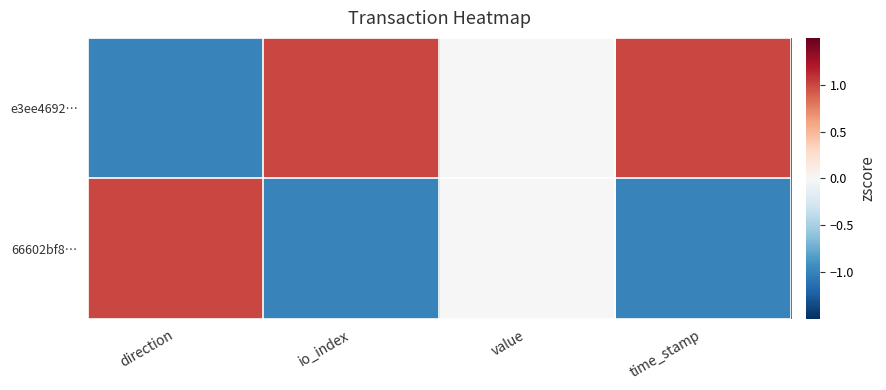

Between time_stamp and io_index, which is larger?

time_stamp